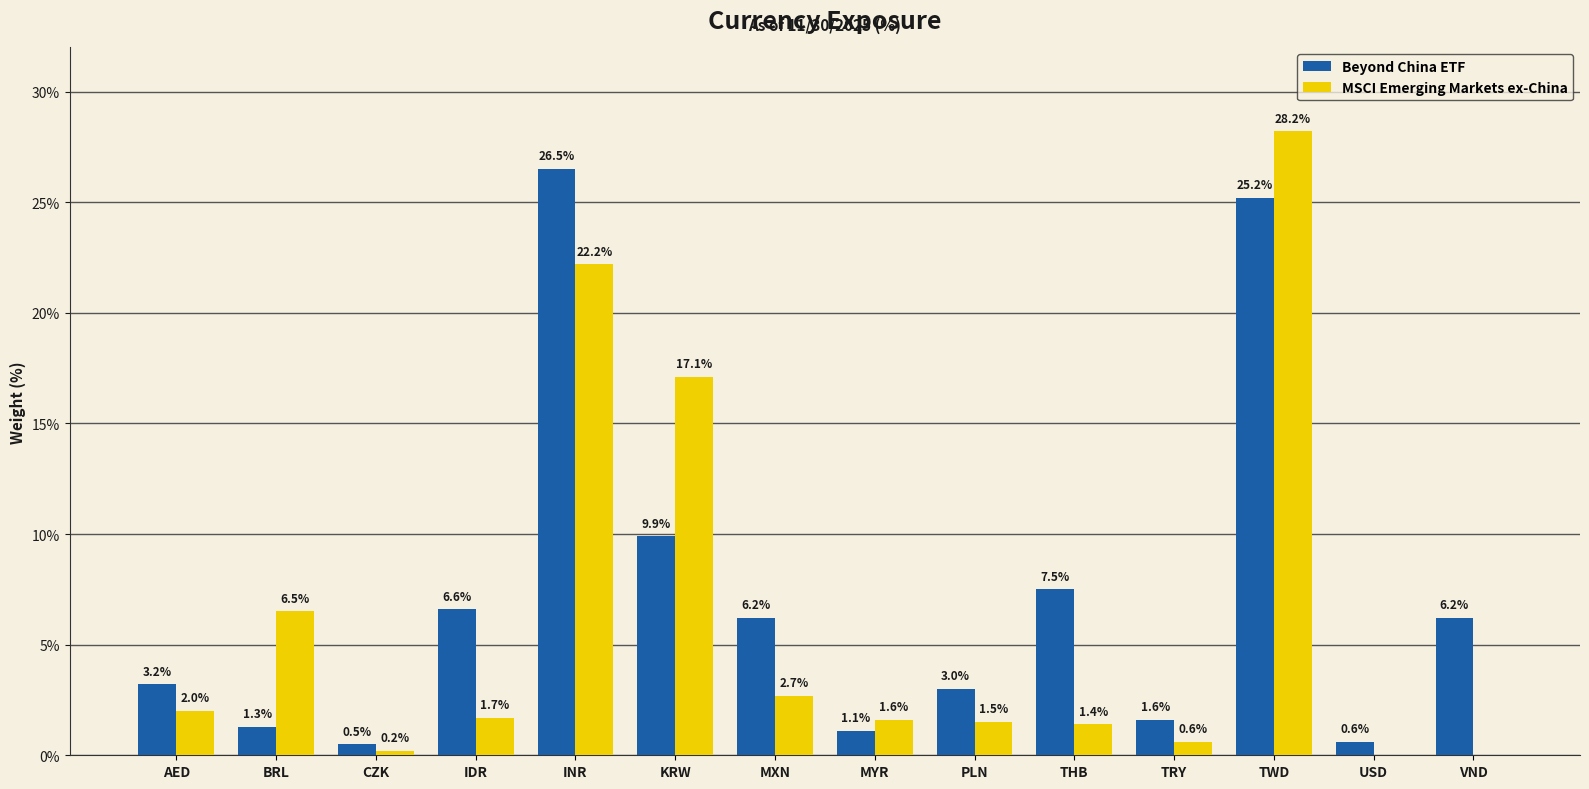

What is the greatest value displayed?

28.2